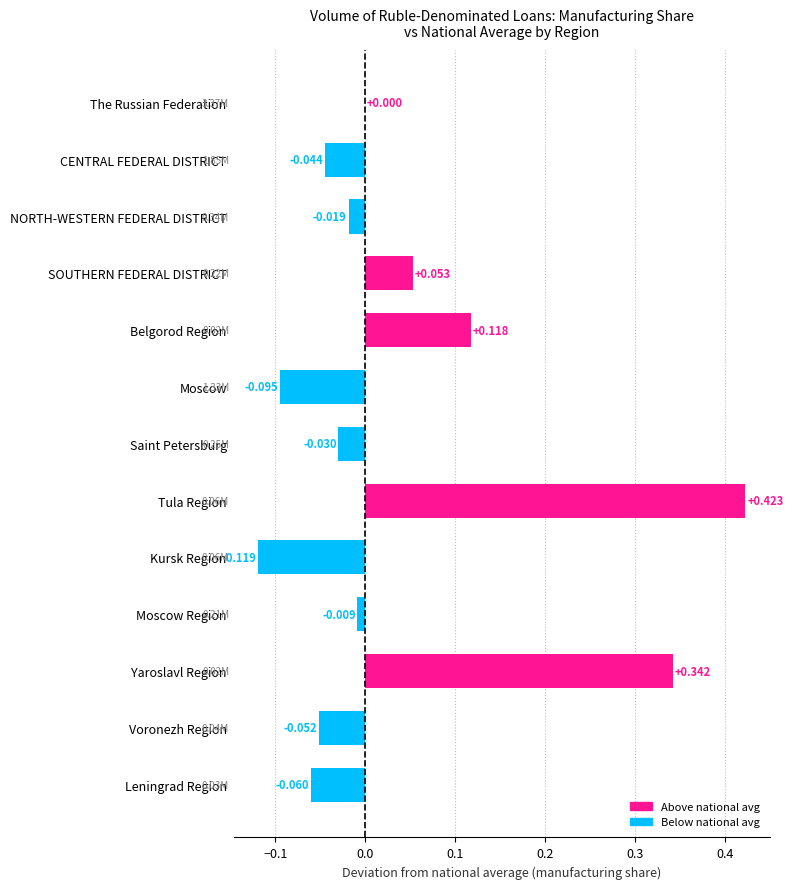

Between Saint Petersburg and Belgorod Region, which is larger?

Belgorod Region